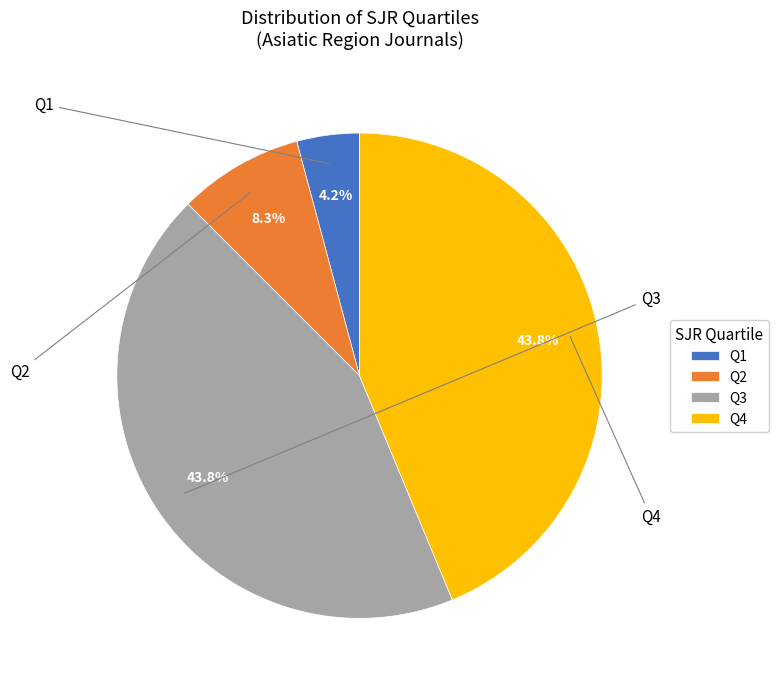

To the nearest percent, what is the average slice percentage?

25%